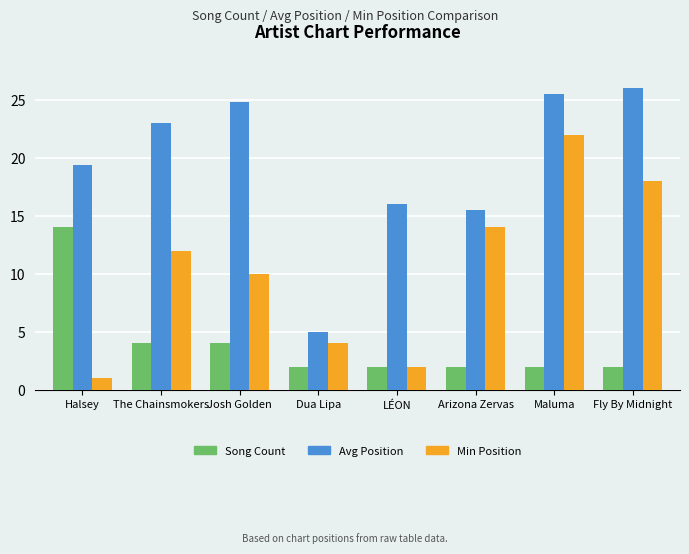

Reading left to right, list all the values displayed in this chart.

Song Count: Halsey=14.0	The Chainsmokers=4.0	Josh Golden=4.0	Dua Lipa=2.0	LÉON=2.0	Arizona Zervas=2.0	Maluma=2.0	Fly By Midnight=2.0
Avg Position: Halsey=19.4	The Chainsmokers=23.0	Josh Golden=24.8	Dua Lipa=5.0	LÉON=16.0	Arizona Zervas=15.5	Maluma=25.5	Fly By Midnight=26.0
Min Position: Halsey=1.0	The Chainsmokers=12.0	Josh Golden=10.0	Dua Lipa=4.0	LÉON=2.0	Arizona Zervas=14.0	Maluma=22.0	Fly By Midnight=18.0